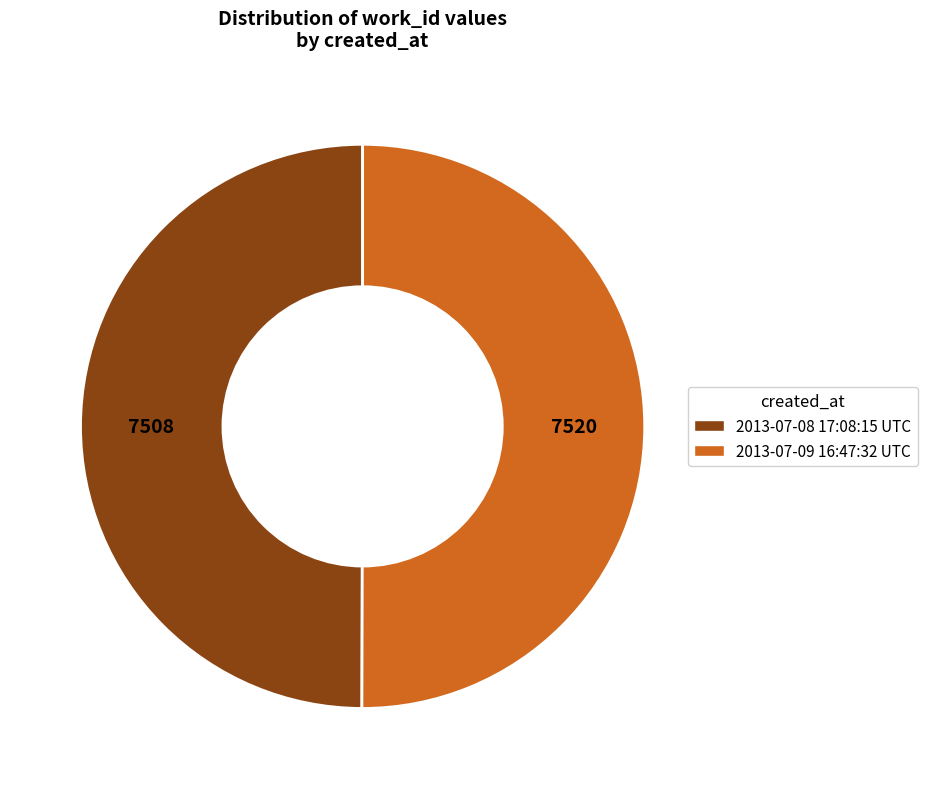

Combined, do 2013-07-09 16:47:32 UTC and 2013-07-08 17:08:15 UTC account for over 50%?

Yes